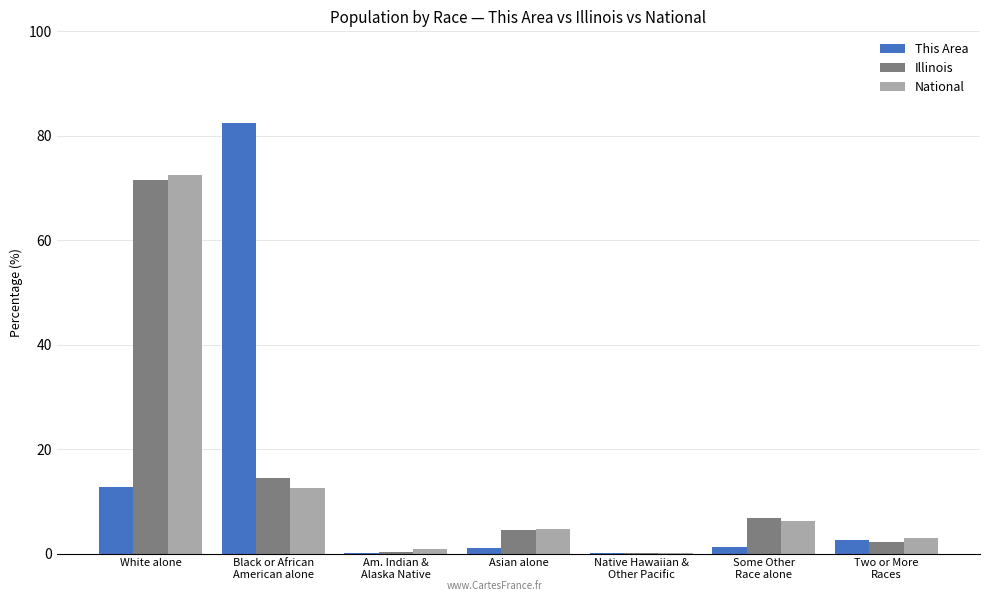

The National series shows 72.4 at White alone. True or false?

True